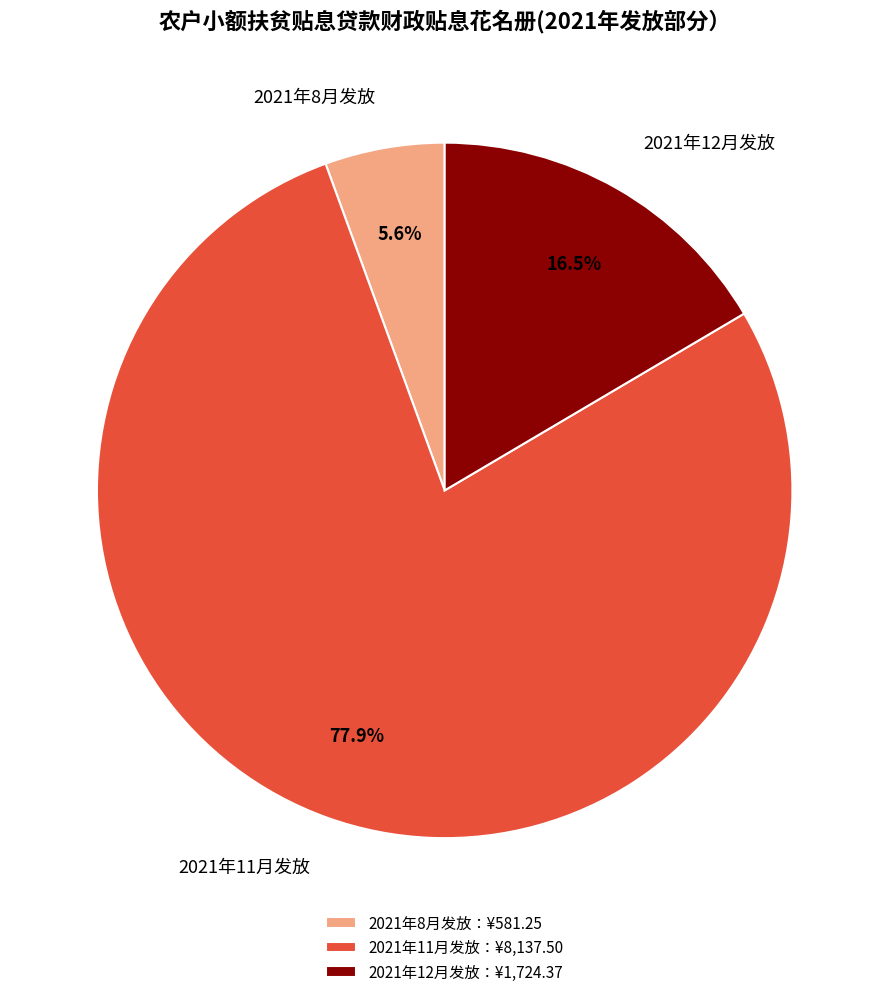

Is 2021年12月发放 the majority of the pie?

No